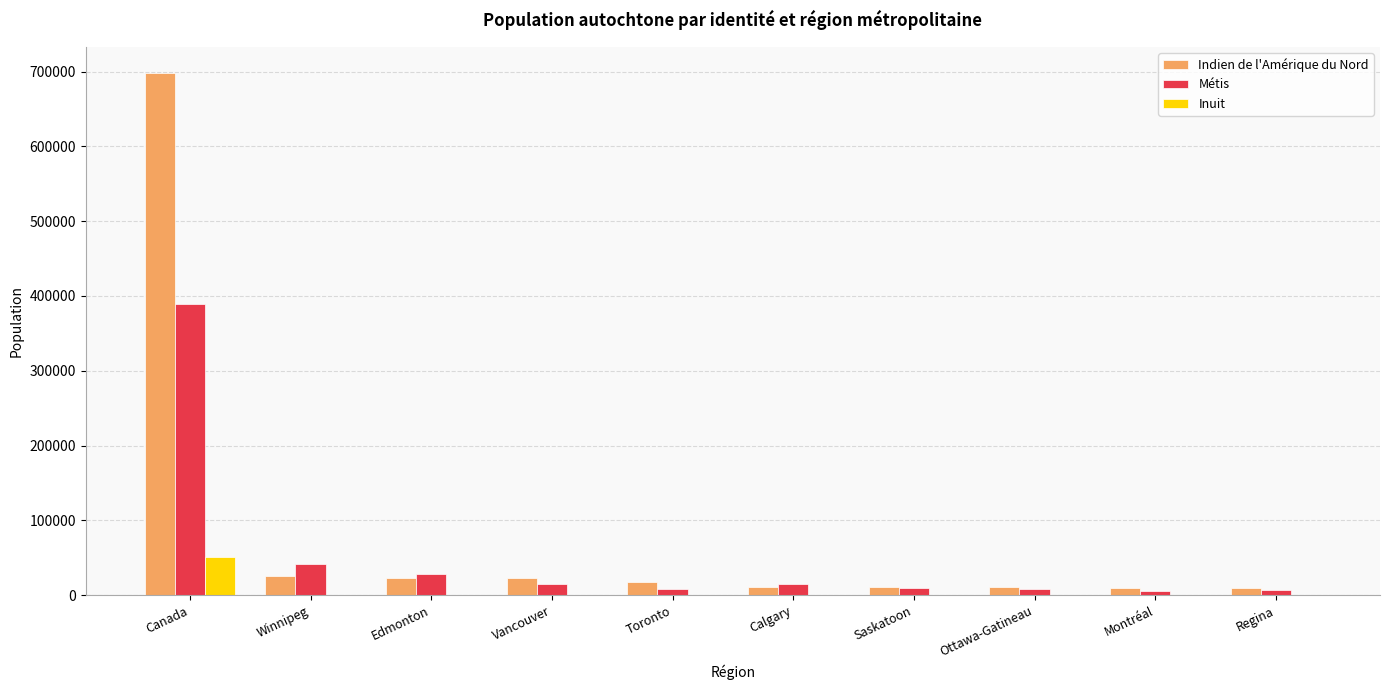

At which label does Indien de l'Amérique du Nord reach its peak?

Canada